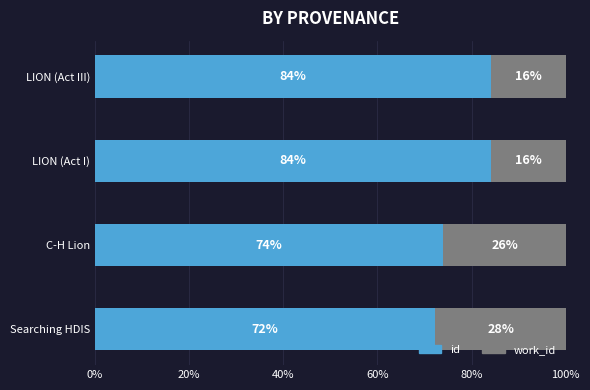

True or false: id has a value of 29.4 at LION (Act III).

False